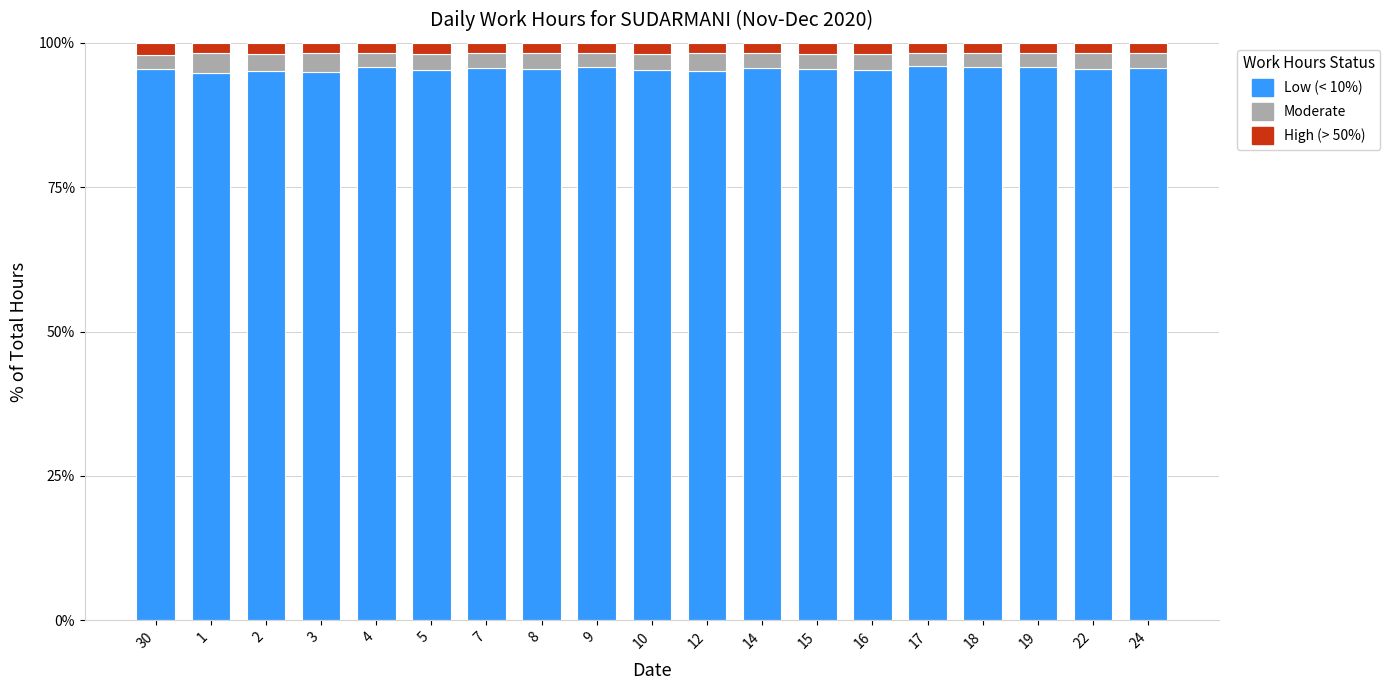

The Low (< 10%) series shows 95.7 at 14. True or false?

True